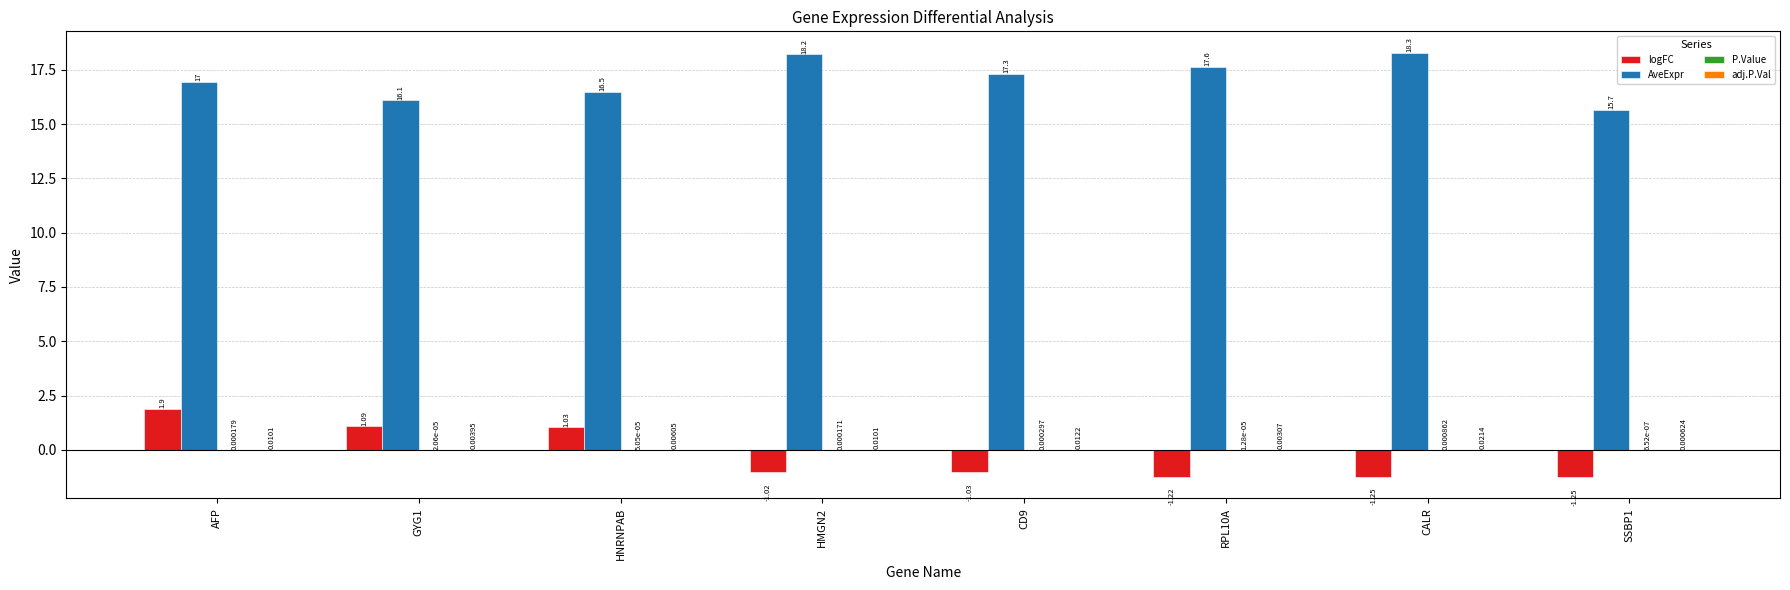

Which category has the highest value in the AveExpr series?

CALR